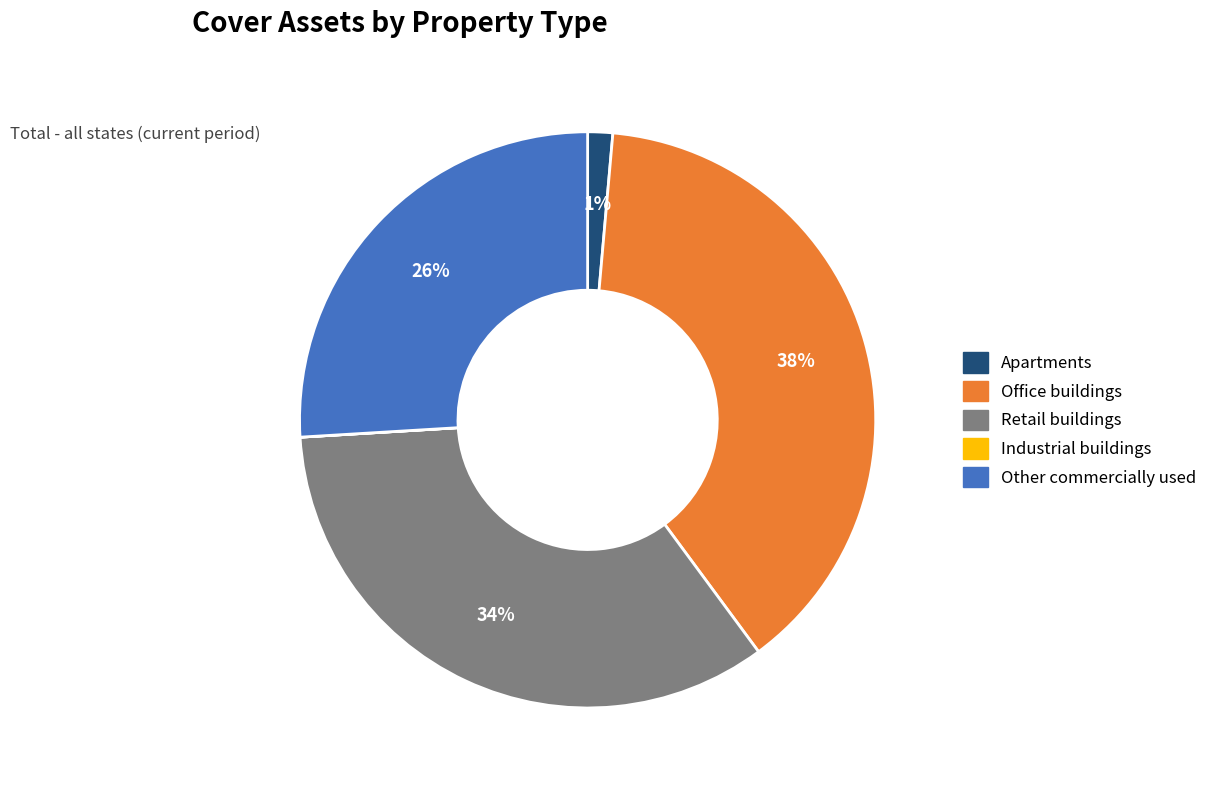

Does Apartments account for over 50% of the chart?

No